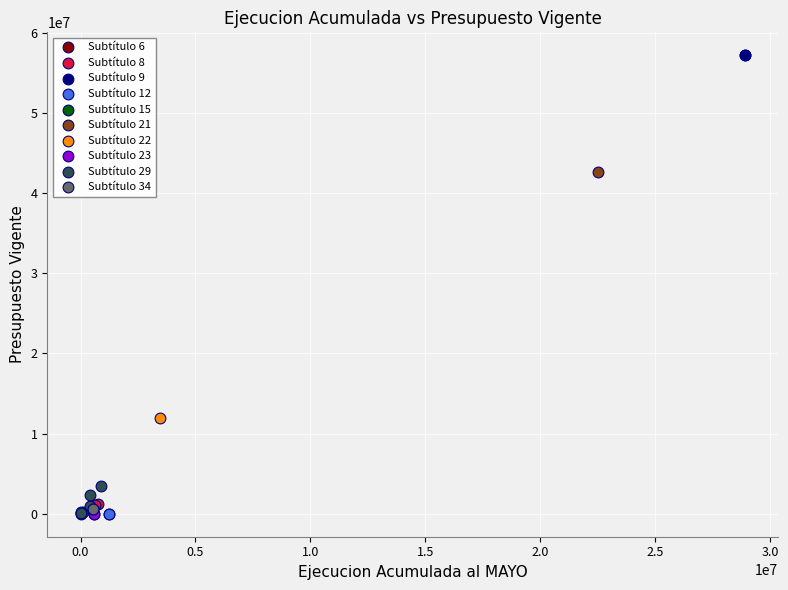

What are all the series names shown in the legend?

Subtítulo 6, Subtítulo 8, Subtítulo 9, Subtítulo 12, Subtítulo 15, Subtítulo 21, Subtítulo 22, Subtítulo 23, Subtítulo 29, Subtítulo 34